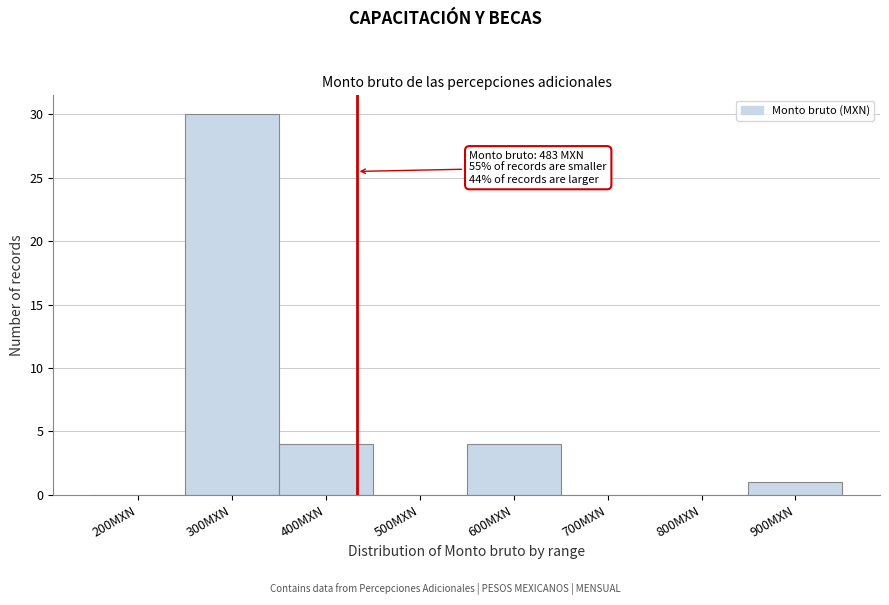

Reading left to right, what are all the values shown in this chart?

200MXN=0	300MXN=30	400MXN=4	500MXN=0	600MXN=4	700MXN=0	800MXN=0	900MXN=1